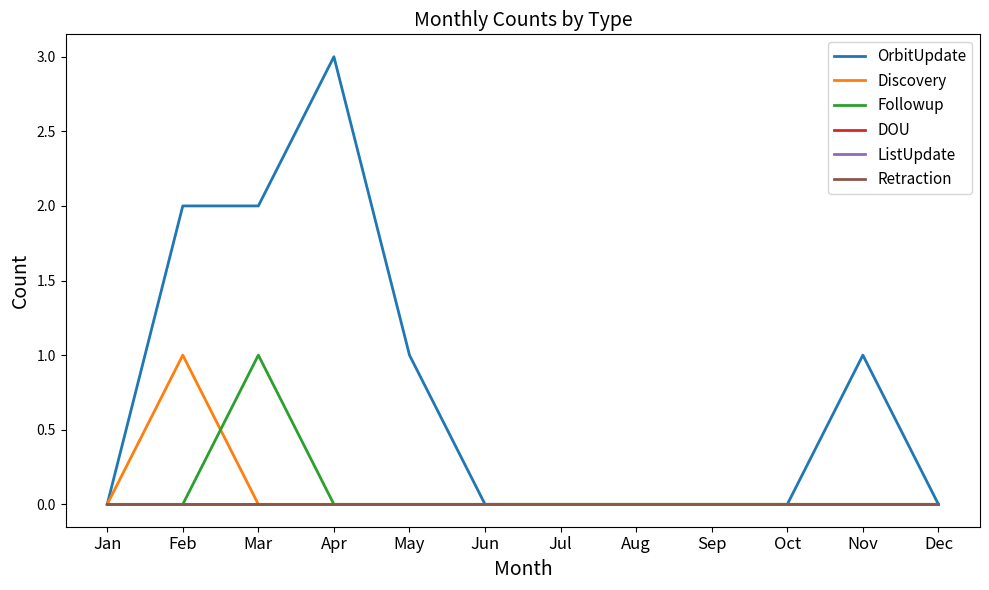

List the series in order of their peak value, highest first.

OrbitUpdate, Discovery, Followup, DOU, ListUpdate, Retraction